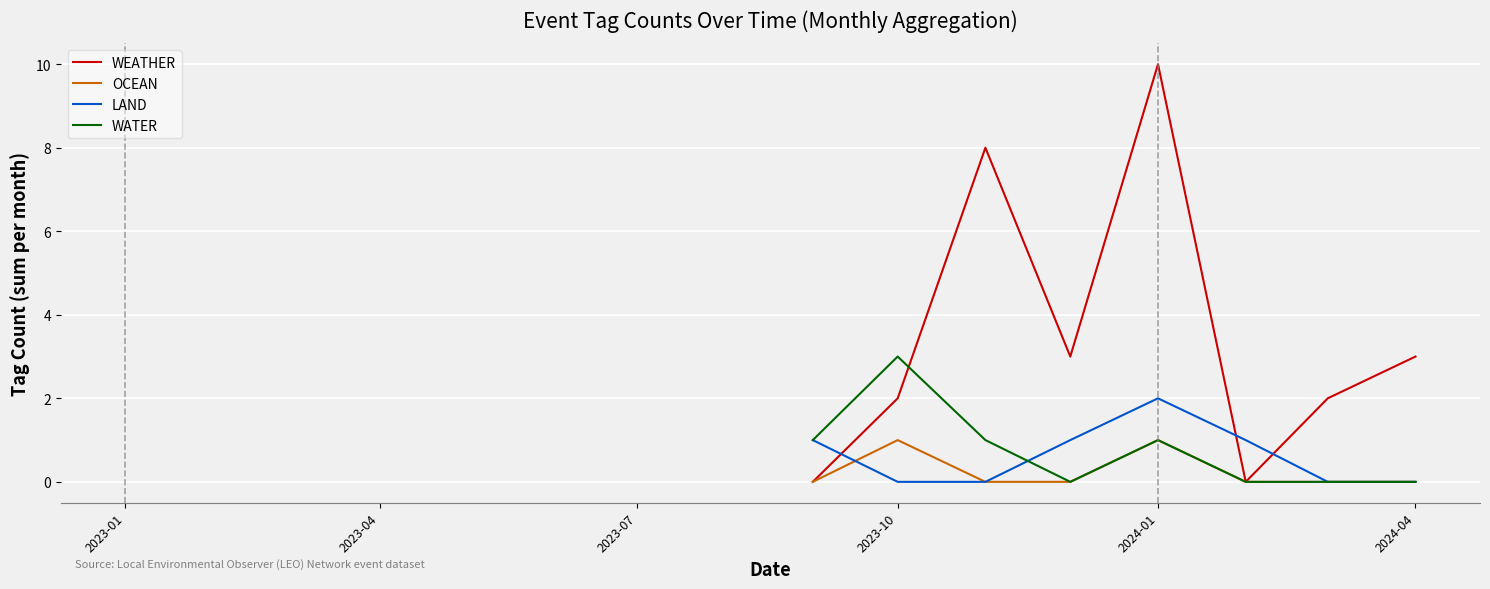

What is the difference between the second highest and minimum values in the WEATHER series?

8